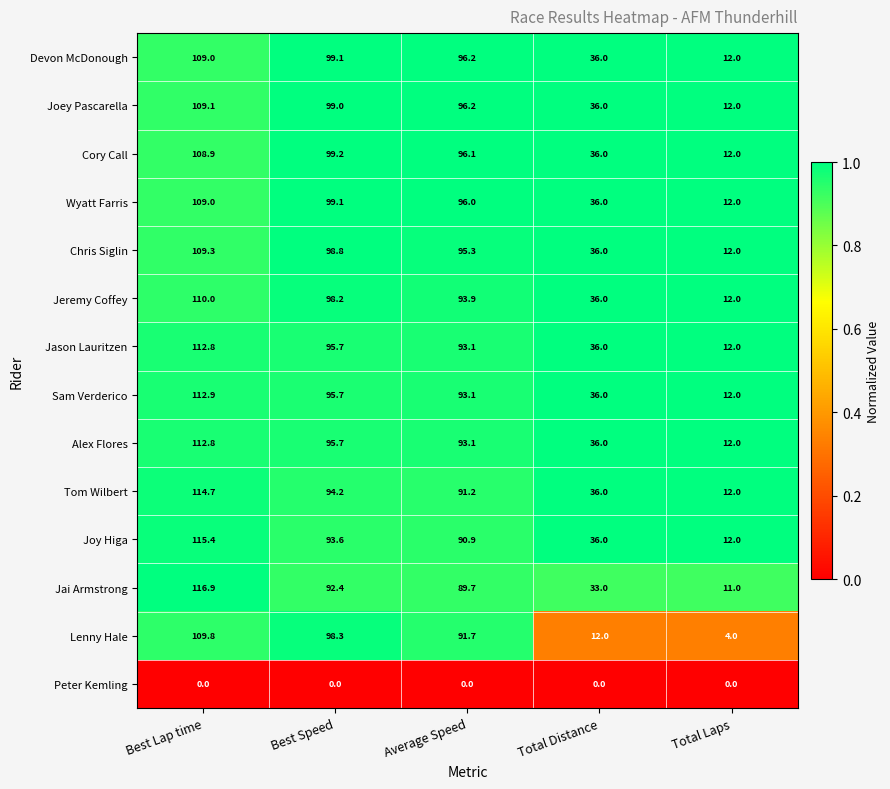

What is the total value across all series at Best Speed?

1259.0